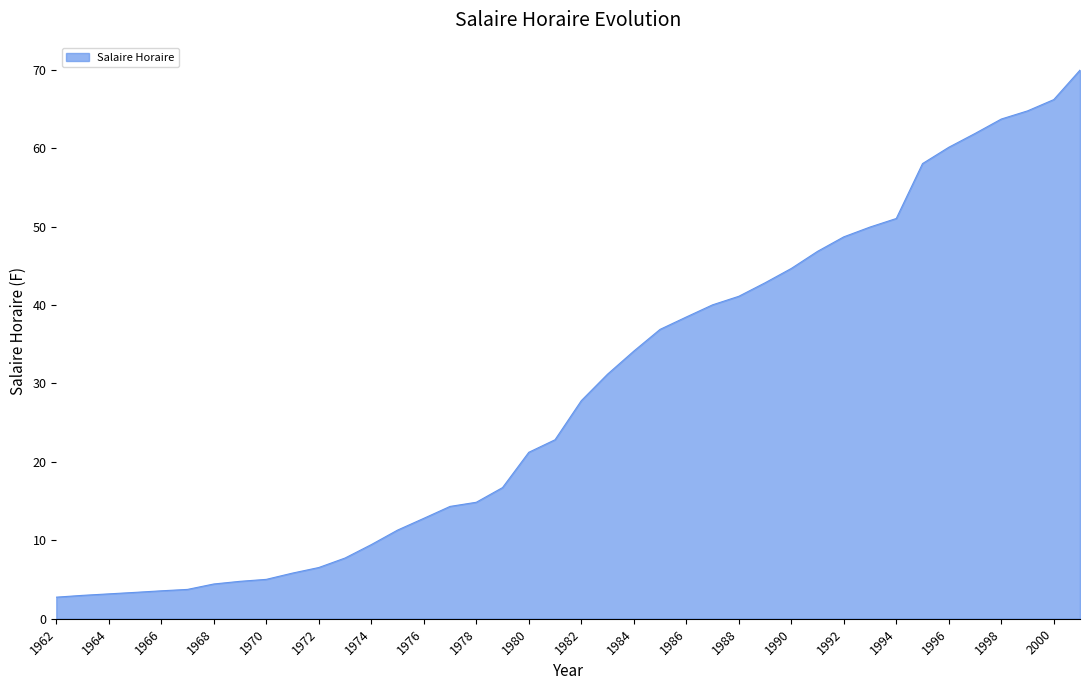

What is the minimum value shown in the chart?

2.8